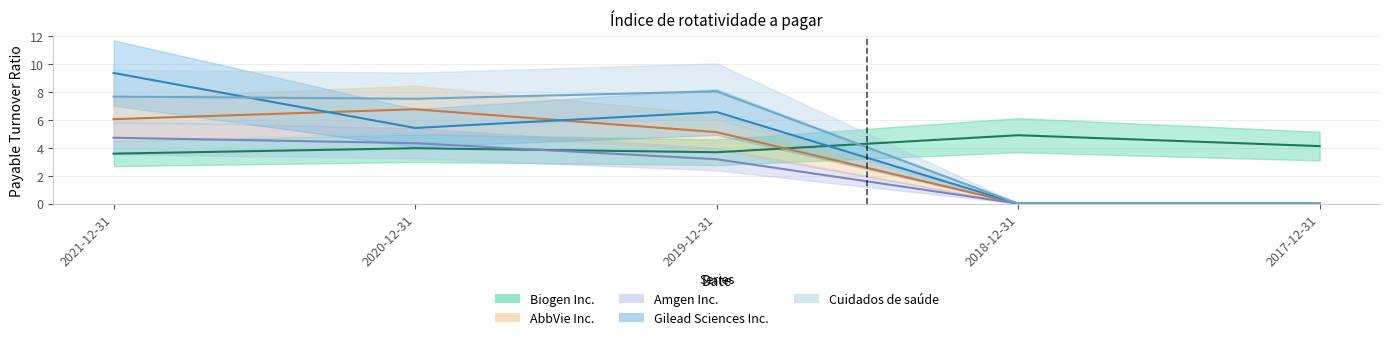

What is the sum of the Gilead Sciences Inc. values at 2017-12-31 and 2020-12-31?

5.4